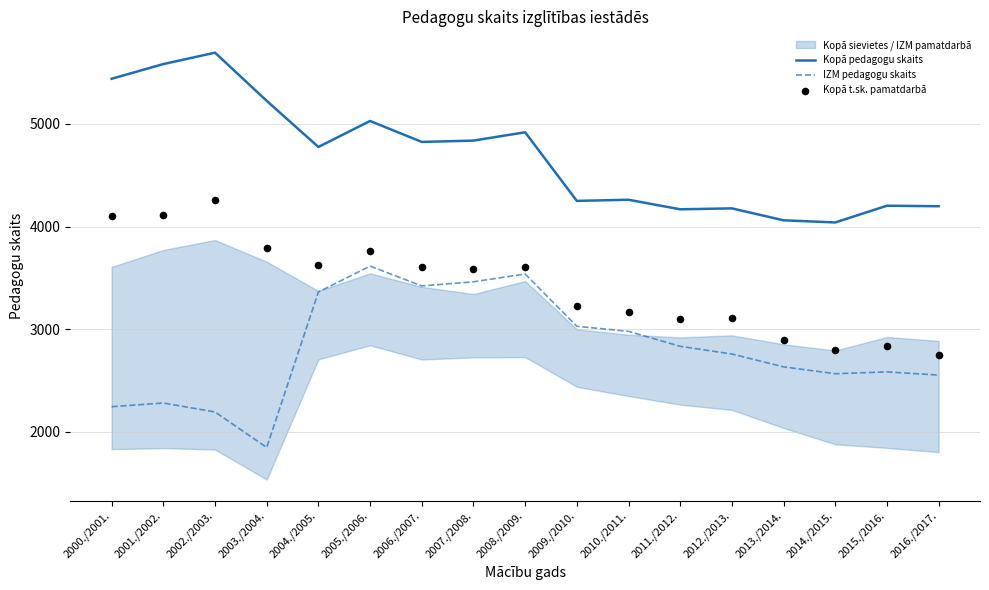

Which series has the widest spread of Y values?

IZM pedagogu skaits